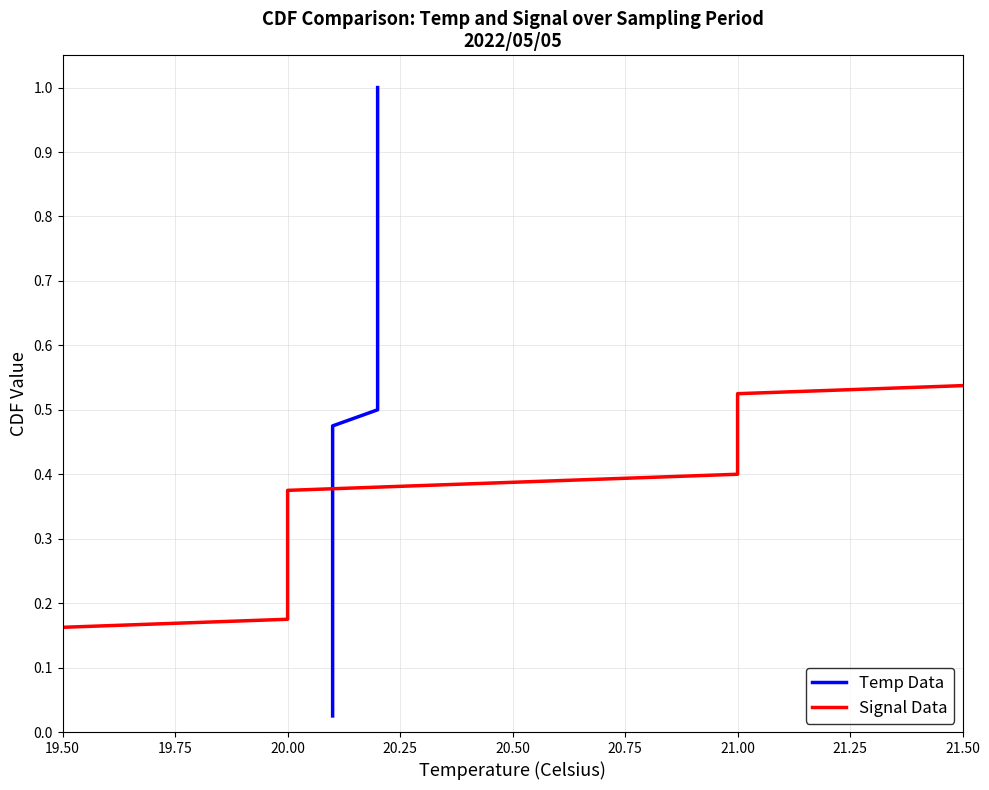

True or false: Signal Data has more than 1 interior local peaks.

False